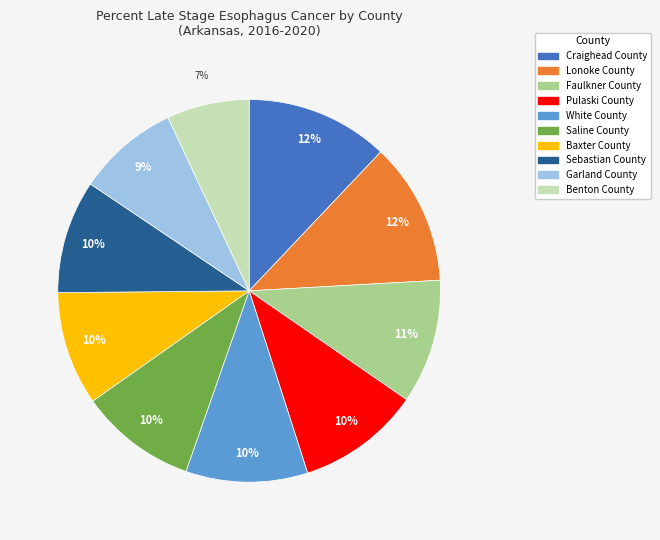

How many slices are in this pie chart?

10